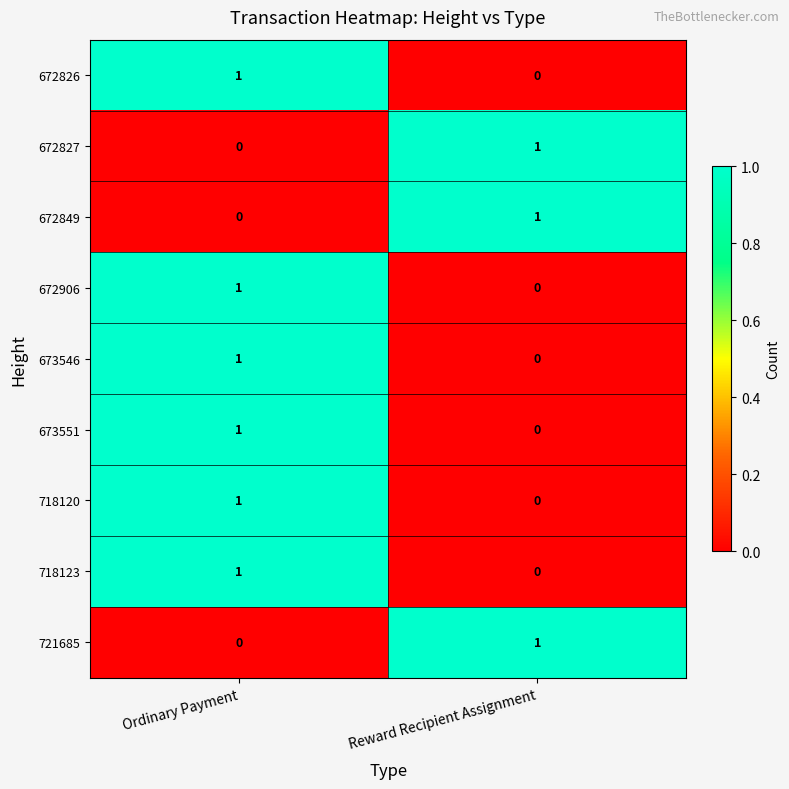

True or false: 672826 has a value of 0 at Reward Recipient Assignment.

True